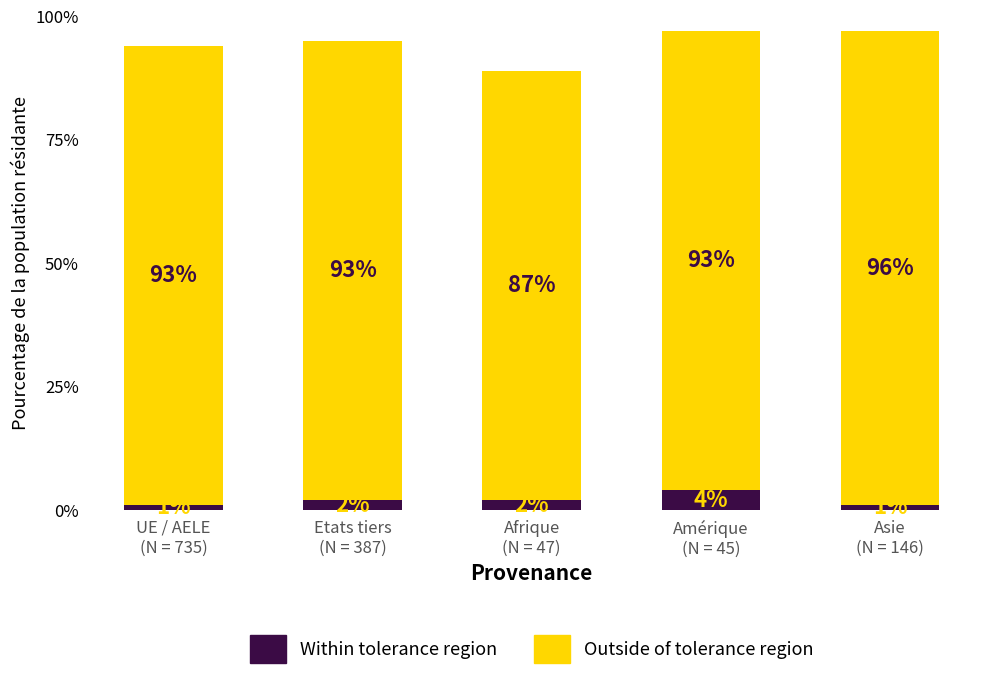

What is the highest value of the Within tolerance region series?

4